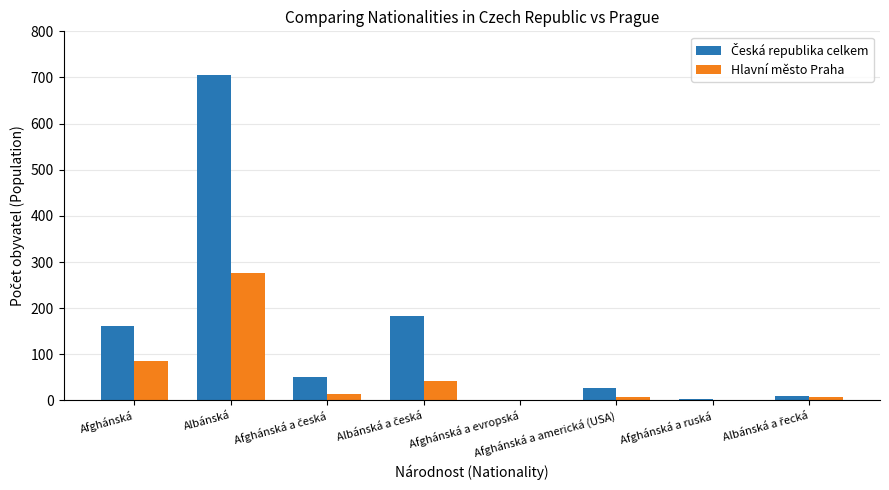

What is the highest value of the Hlavní město Praha series?

276